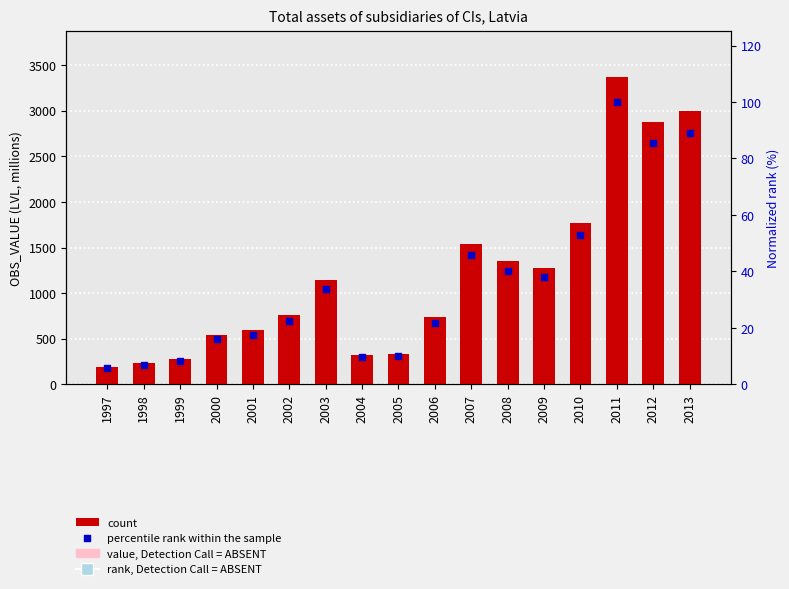

At which category is the sum across all series the highest?

2011